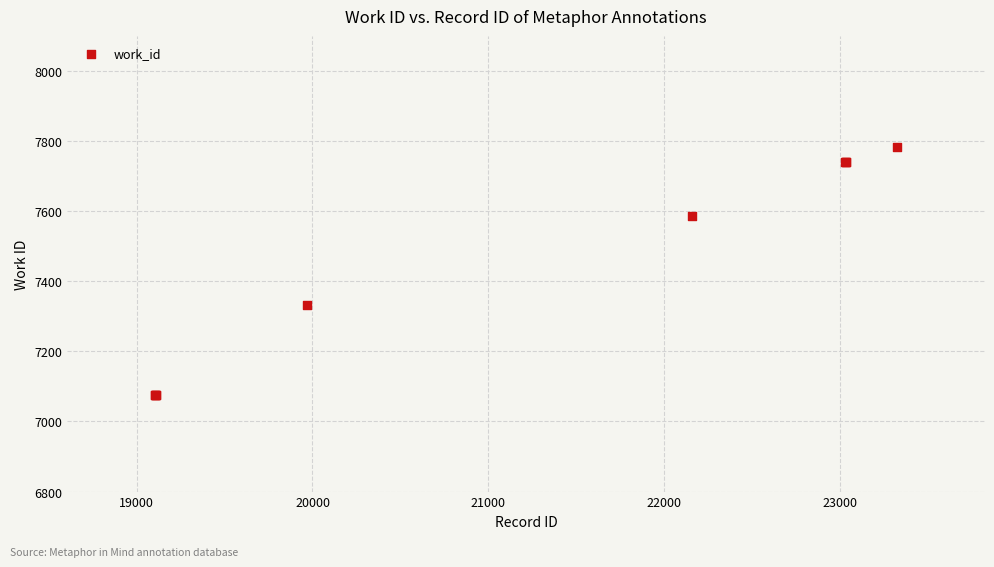

What Y value in the scatter plot is closest to 7428?

7332